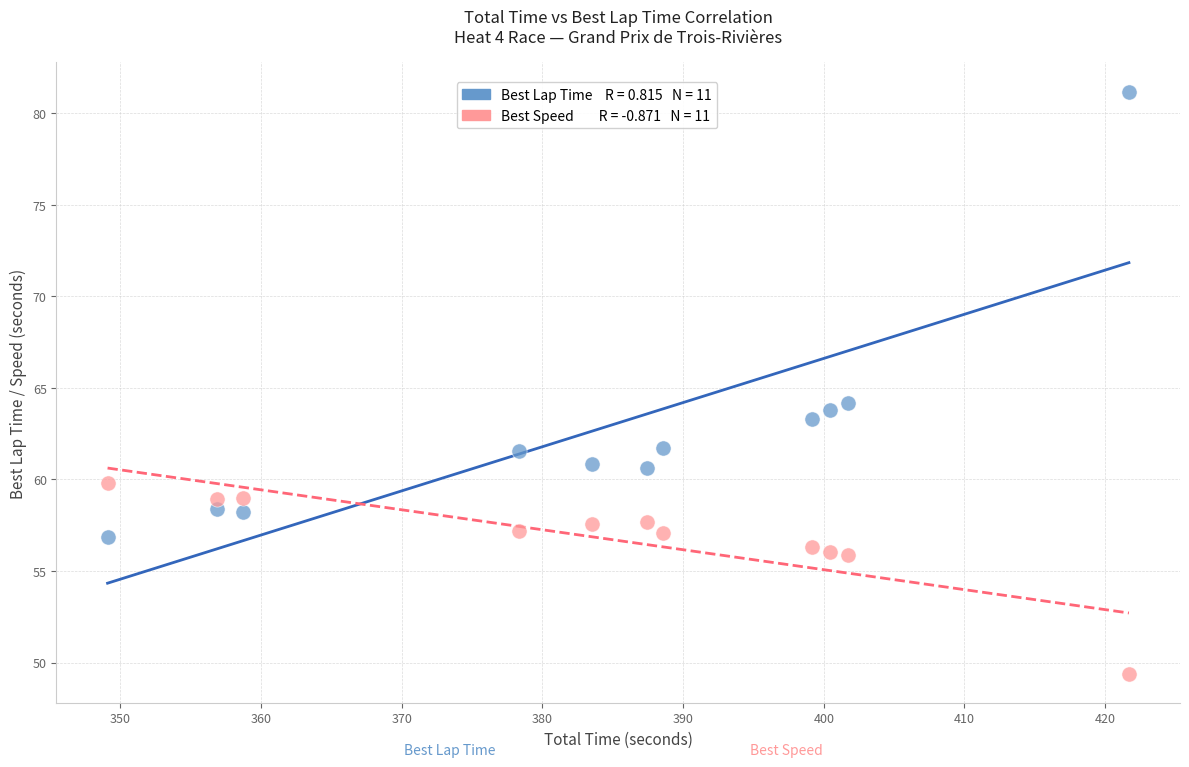

Across all data points, what is the range of Y values (max minus min)?

31.8